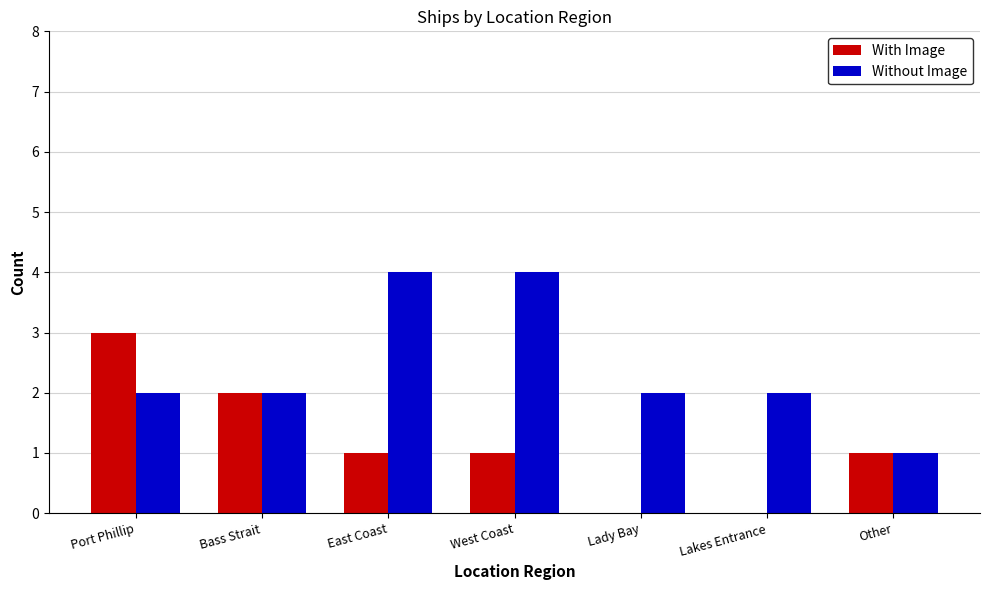

Reading right to left, what are all the values shown in this chart?

With Image: Other=1	Lakes Entrance=0	Lady Bay=0	West Coast=1	East Coast=1	Bass Strait=2	Port Phillip=3
Without Image: Other=1	Lakes Entrance=2	Lady Bay=2	West Coast=4	East Coast=4	Bass Strait=2	Port Phillip=2